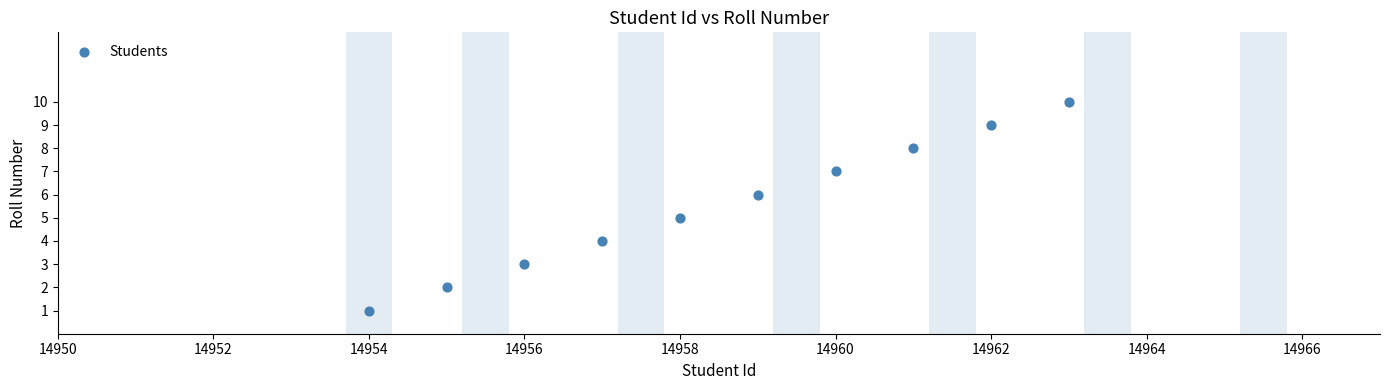

What is the range of X values (max minus min)?

9